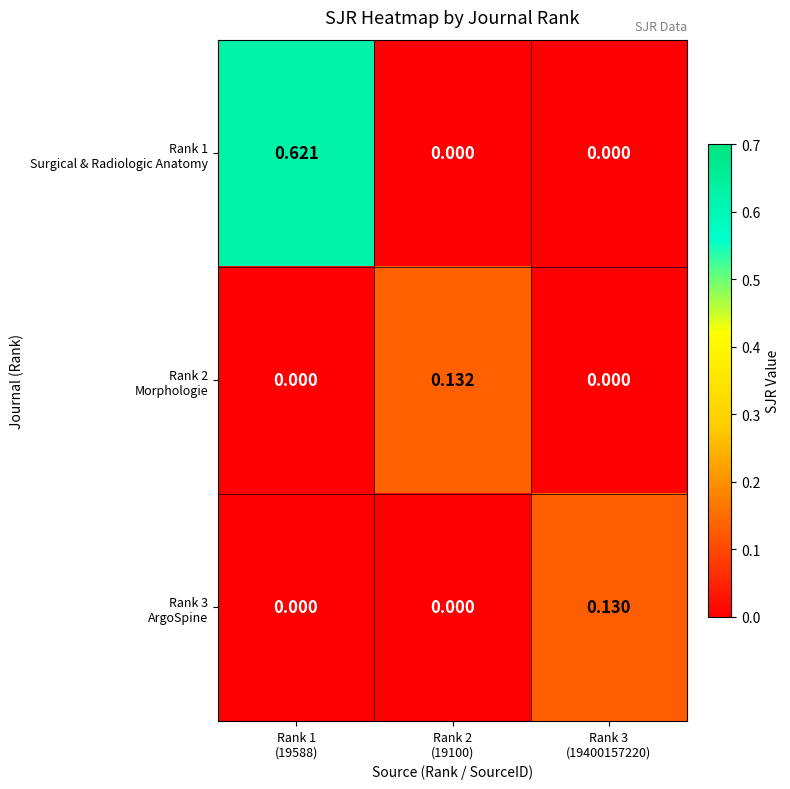

Count the number of categories in the chart.

3